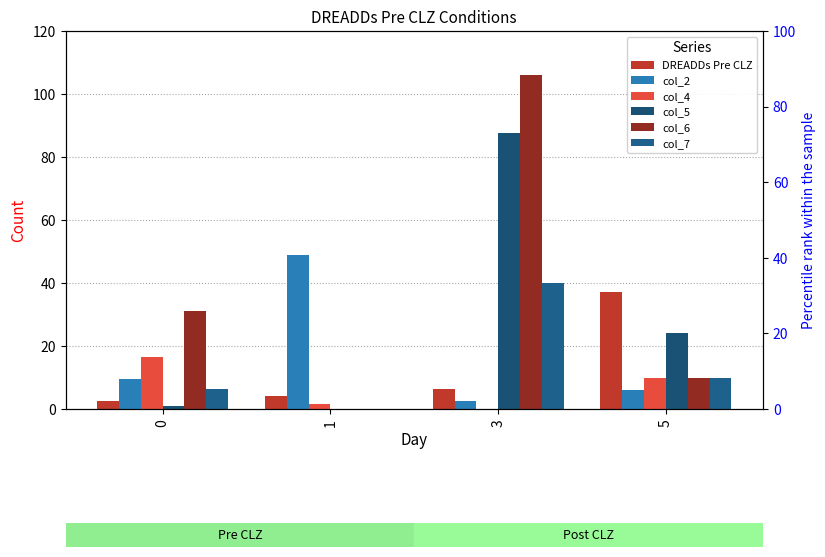

Between 1 and 5, which series saw the biggest shift?

col_2